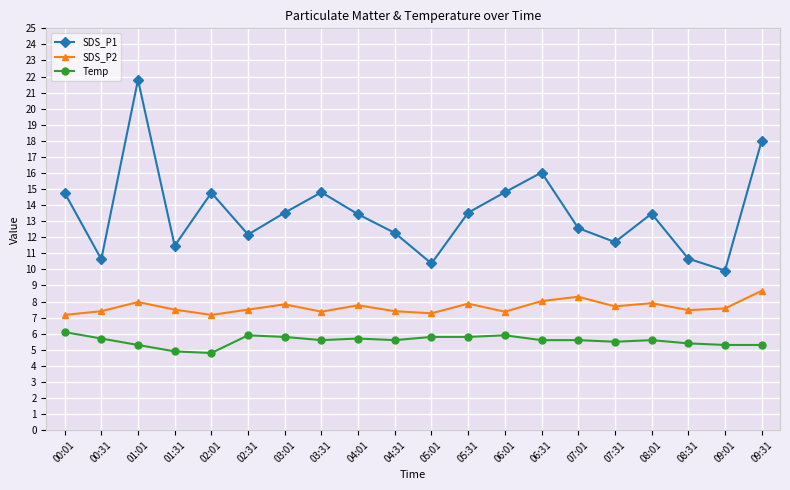

Which series has the largest total across all categories?

SDS_P1